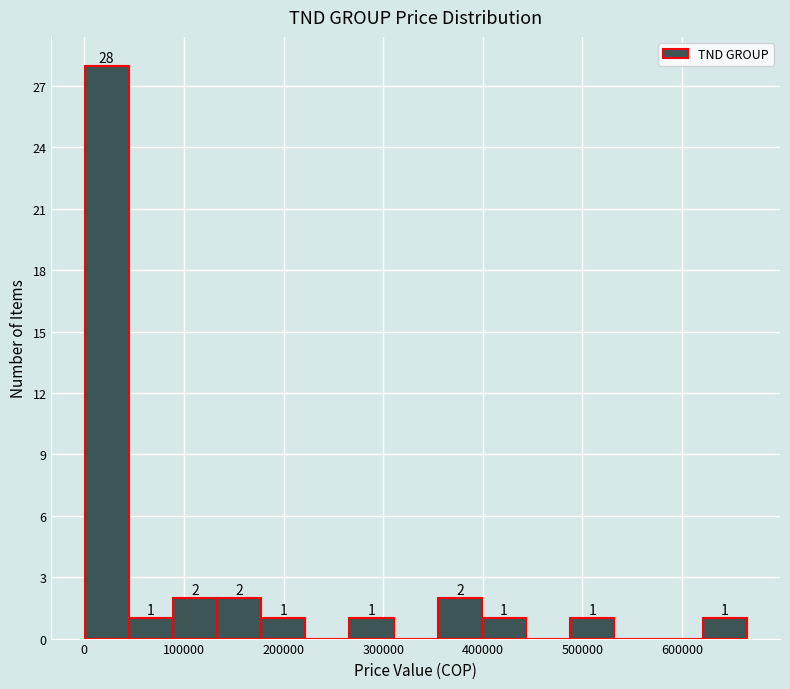

Which range on the x-axis has the tallest bar?

0 to 40000